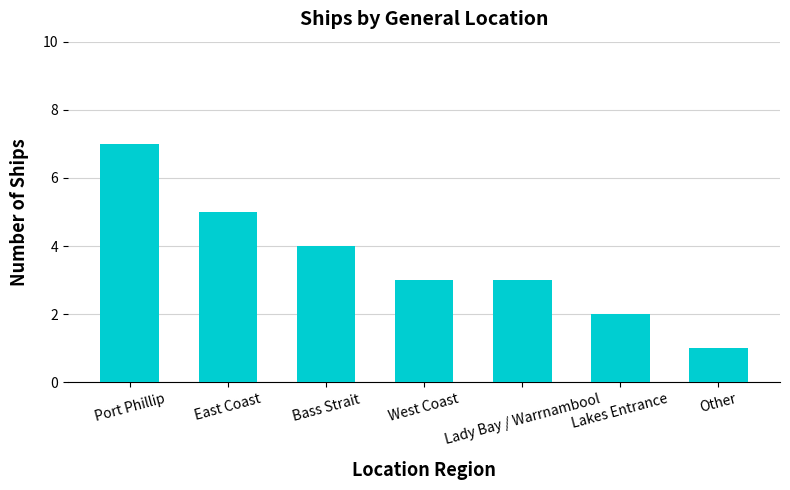

What is the sum of all values?

25